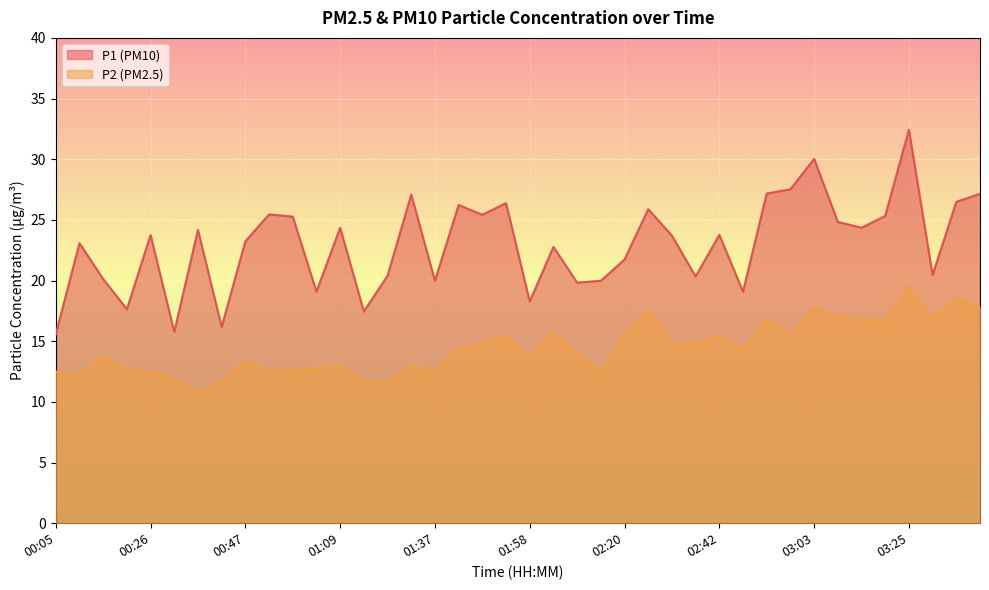

Which series has the largest total across all categories?

P1 (PM10)